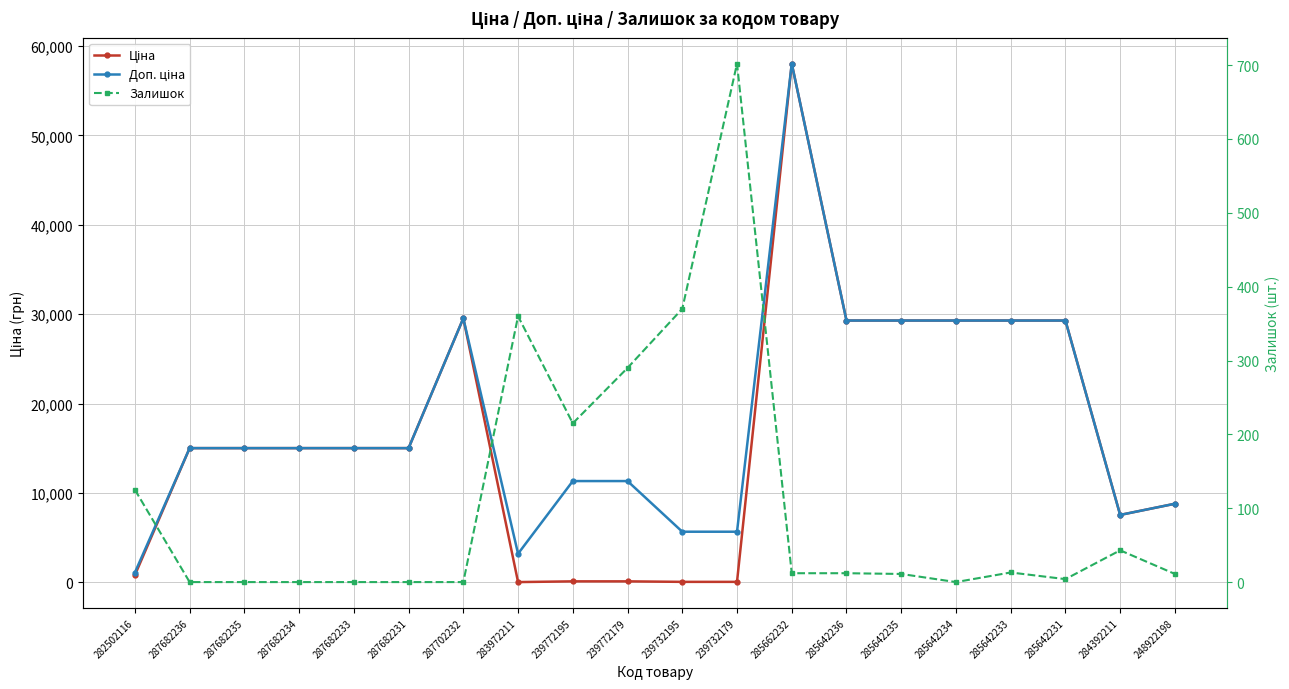

Does the chart display data point markers on the line(s)?

Yes